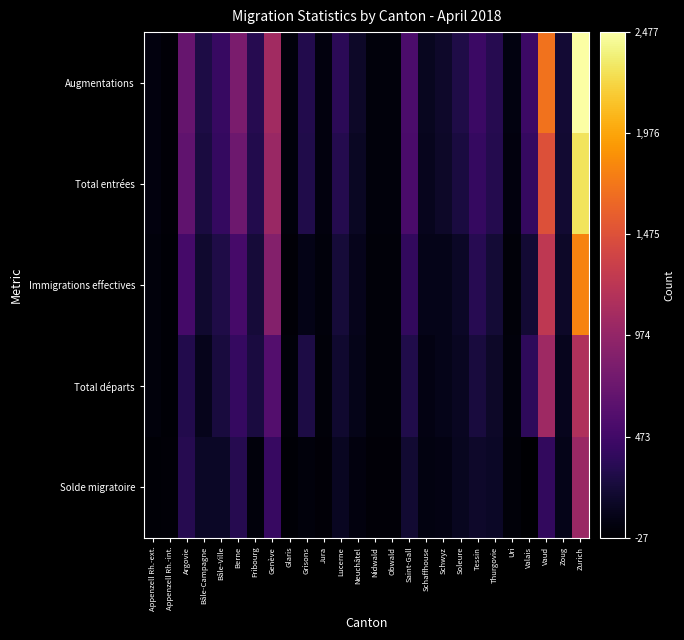

Between Appenzell Rh.-ext. and Lucerne, which series saw the biggest shift?

Augmentations